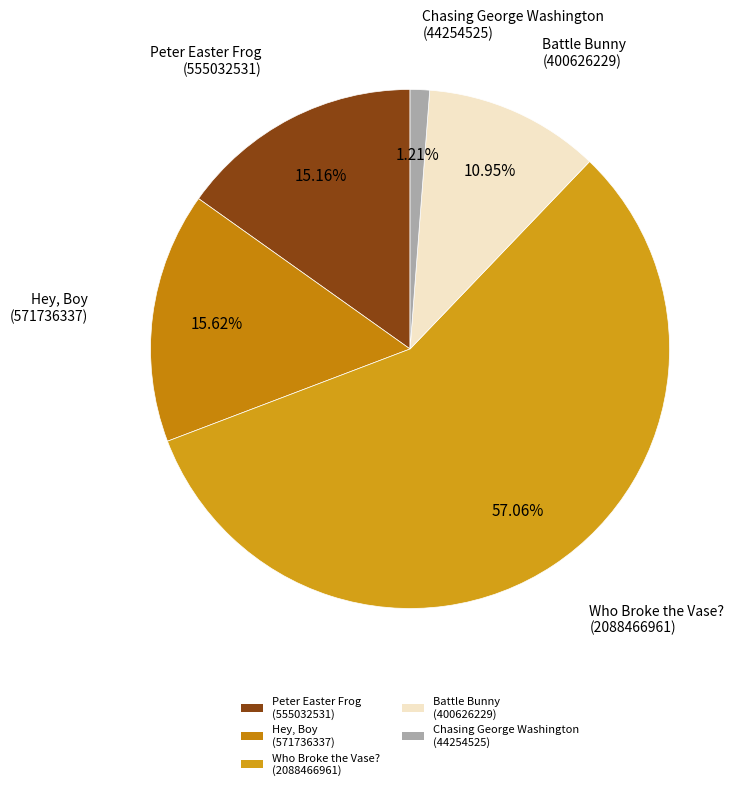

Which category accounts for the majority?

Who Broke the Vase? (2088466961)